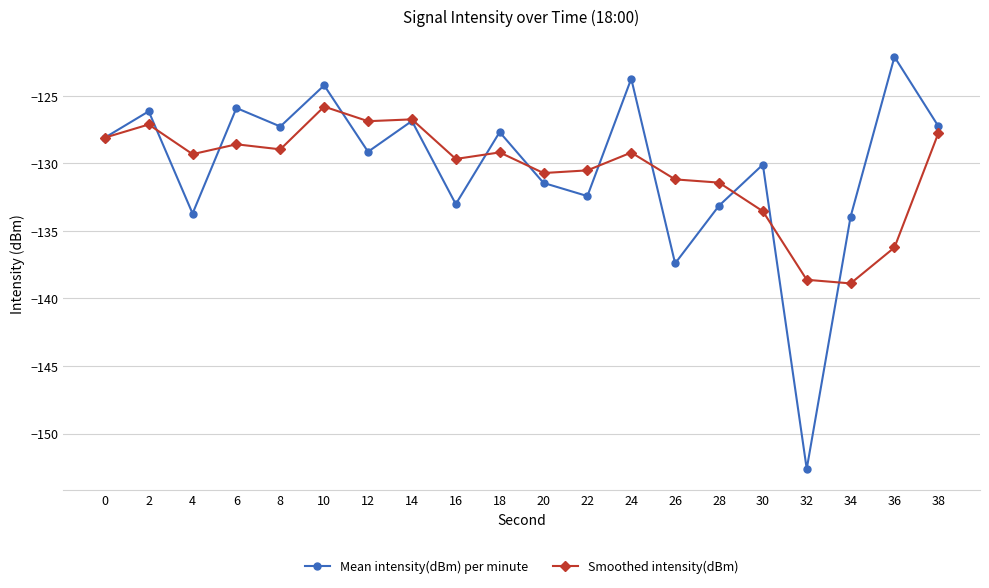

What is the spread (max minus min) of values at 18?

1.5